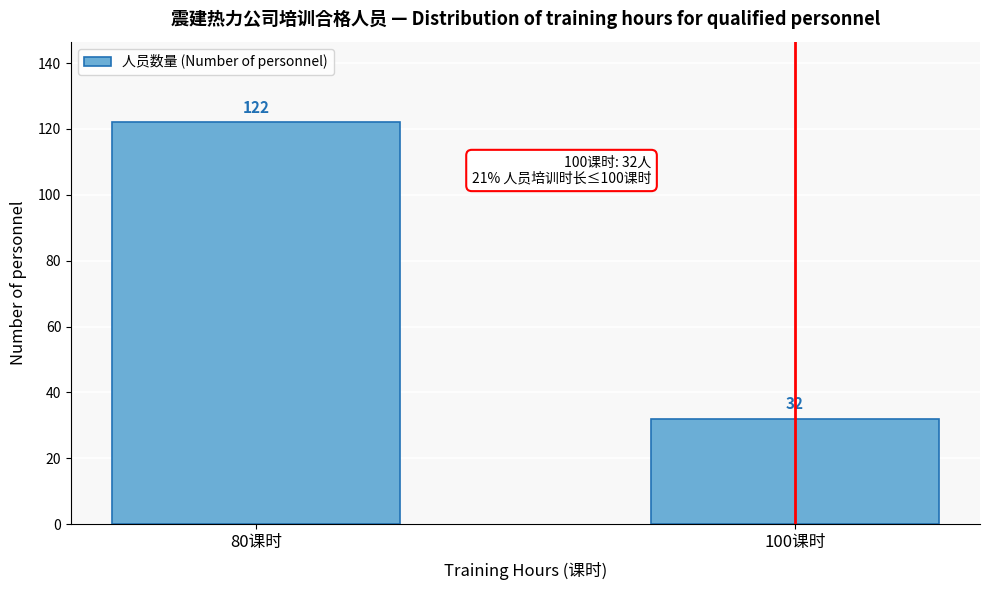

Reading right to left, transcribe all the data shown in this chart.

100课时=32	80课时=122